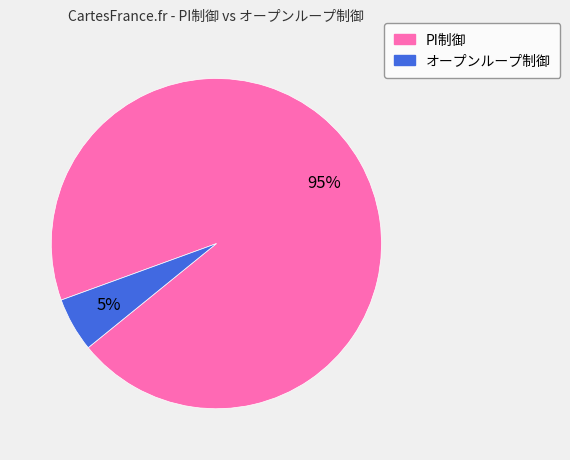

To the nearest percent, what percentage of the pie is オープンループ制御?

5%